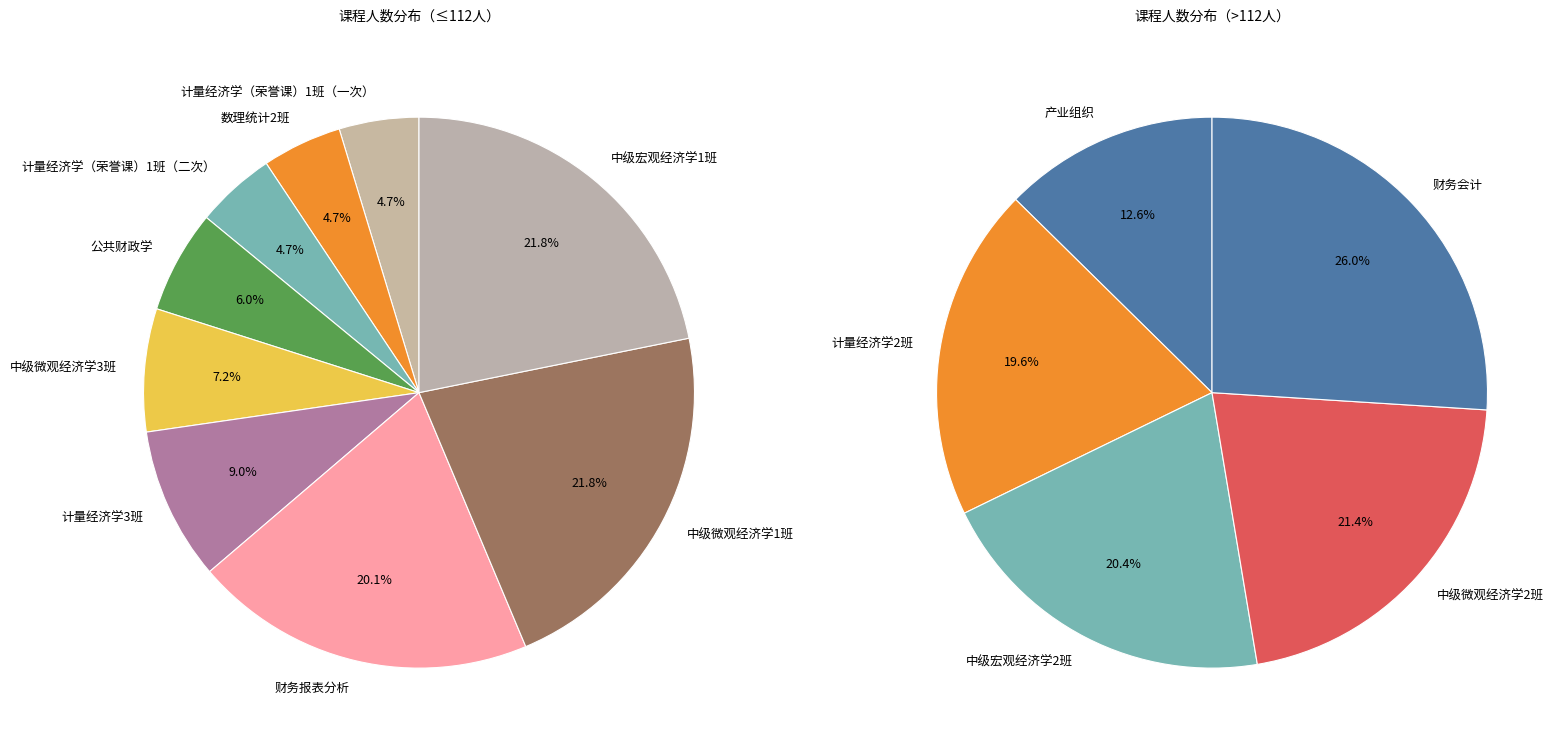

What is the change in value from 中级微观经济学1班 to 计量经济学2班?

+74